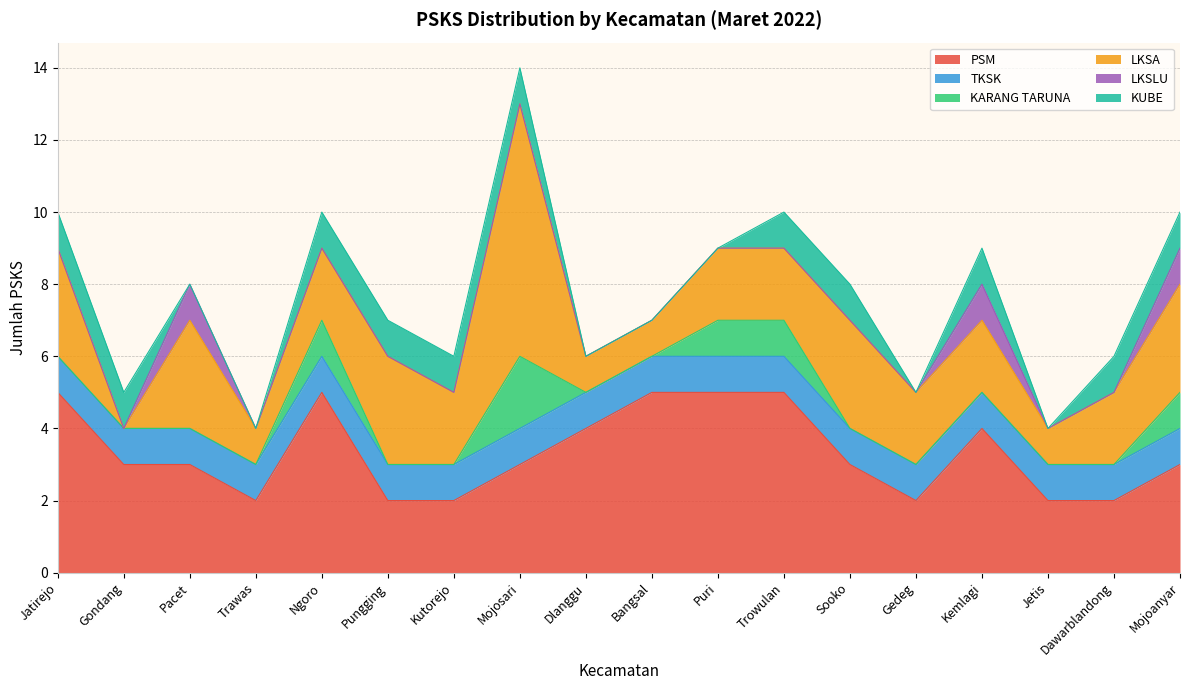

At which label does PSM reach its peak?

Jatirejo